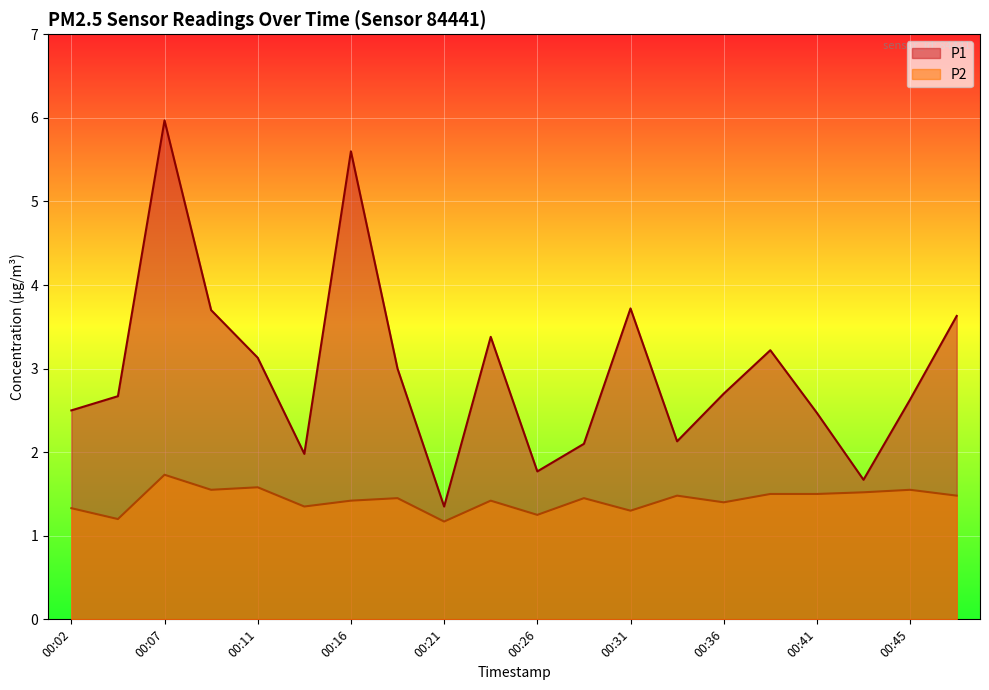

Is the value of P1 at 00:38 greater than the value of P2 at 00:33?

Yes